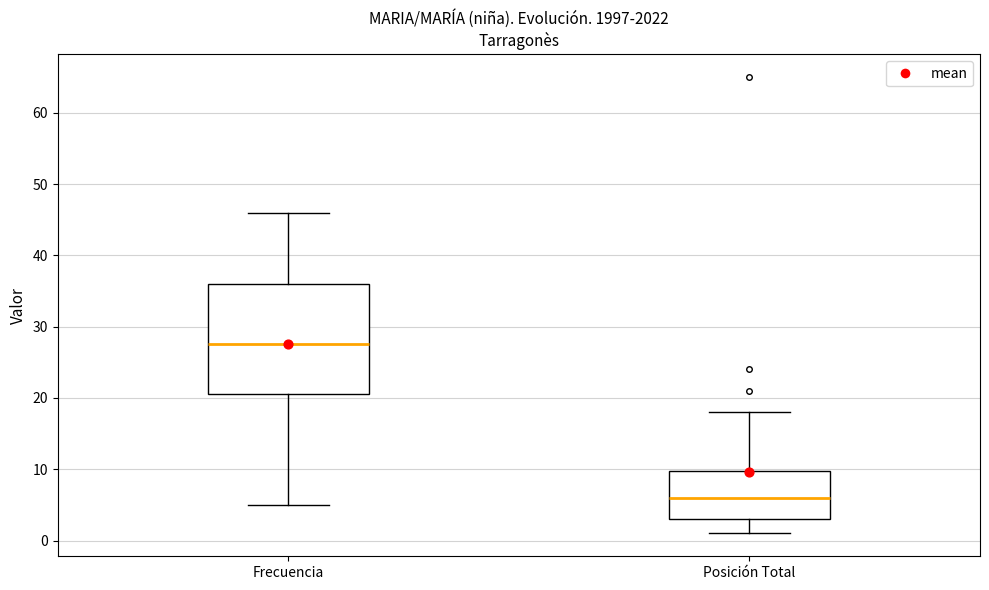

Which box has the lowest median line?

Posición Total